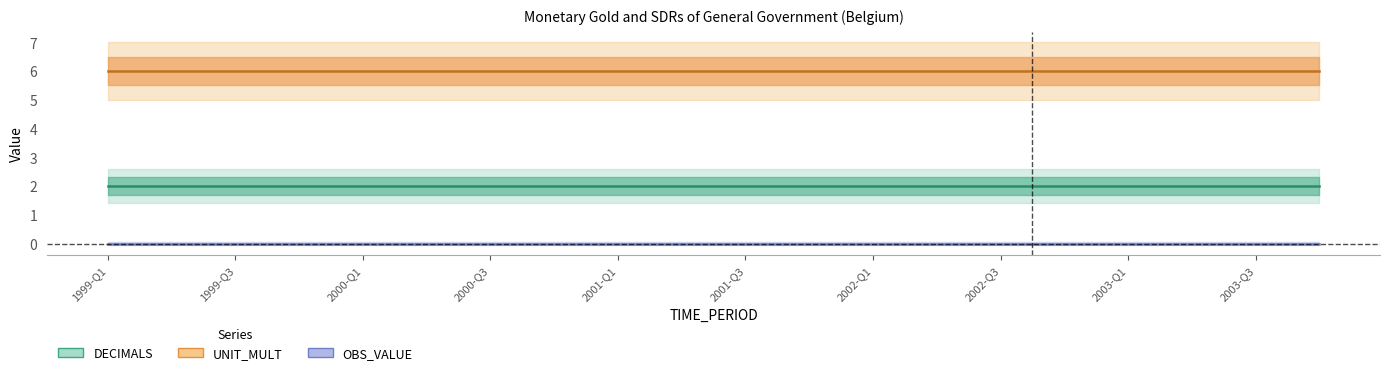

Is this an area chart (filled region under the line)?

No